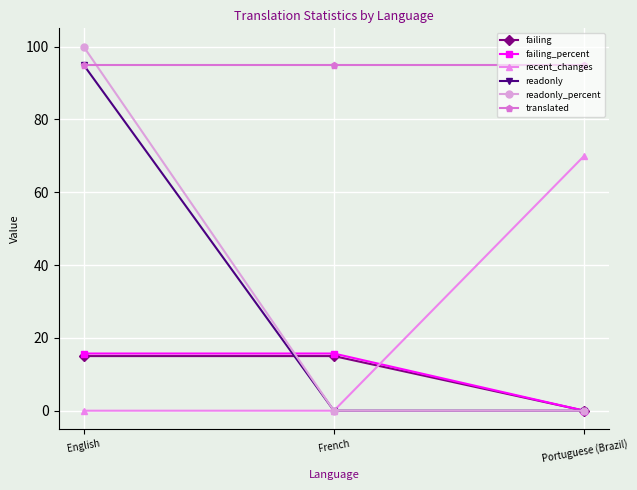

Count the number of categories in the chart.

3